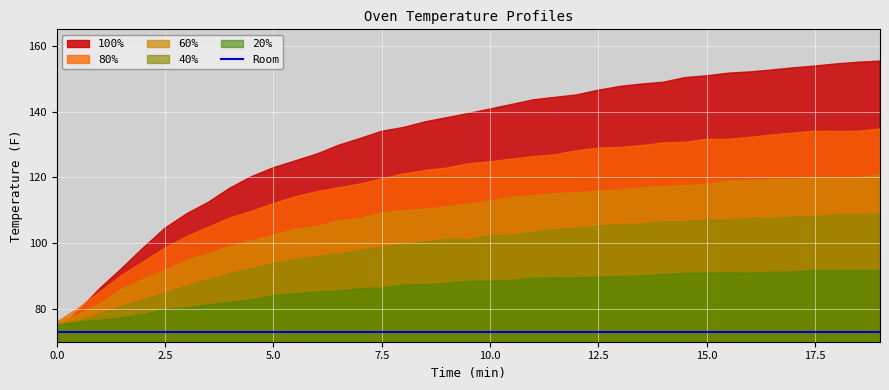

True or false: 80% and 60% cross at least once.

False